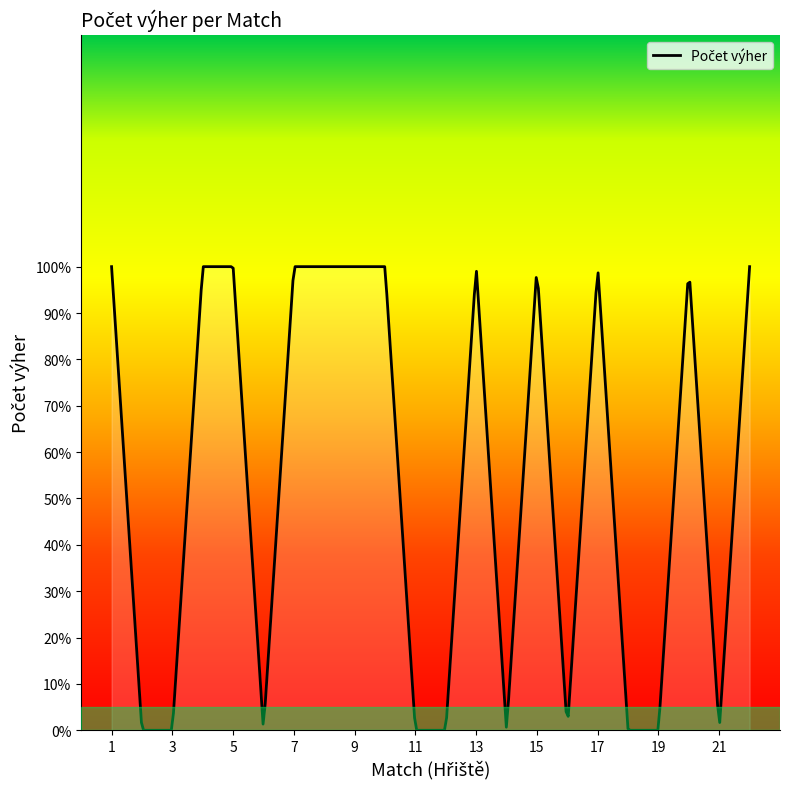

Which category has the lowest value across all series?

2